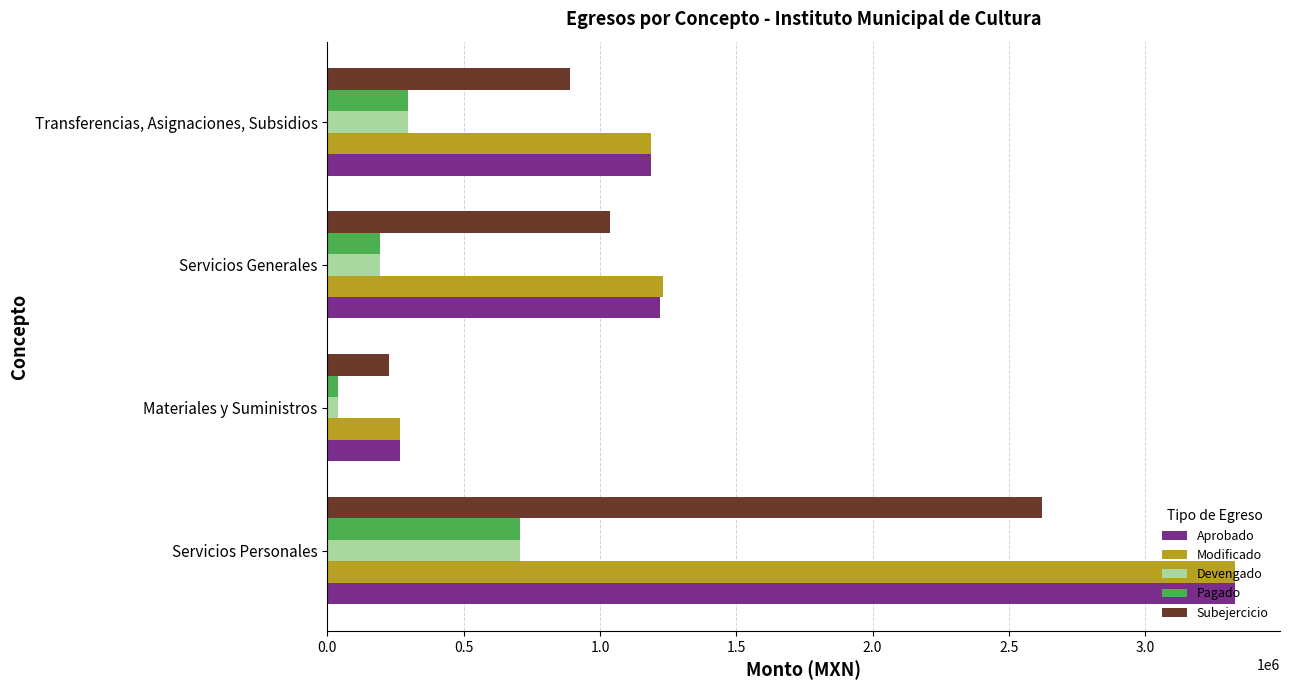

List the labels in order of Aprobado value, largest first.

Servicios Personales, Servicios Generales, Transferencias, Asignaciones, Subsidios, Materiales y Suministros